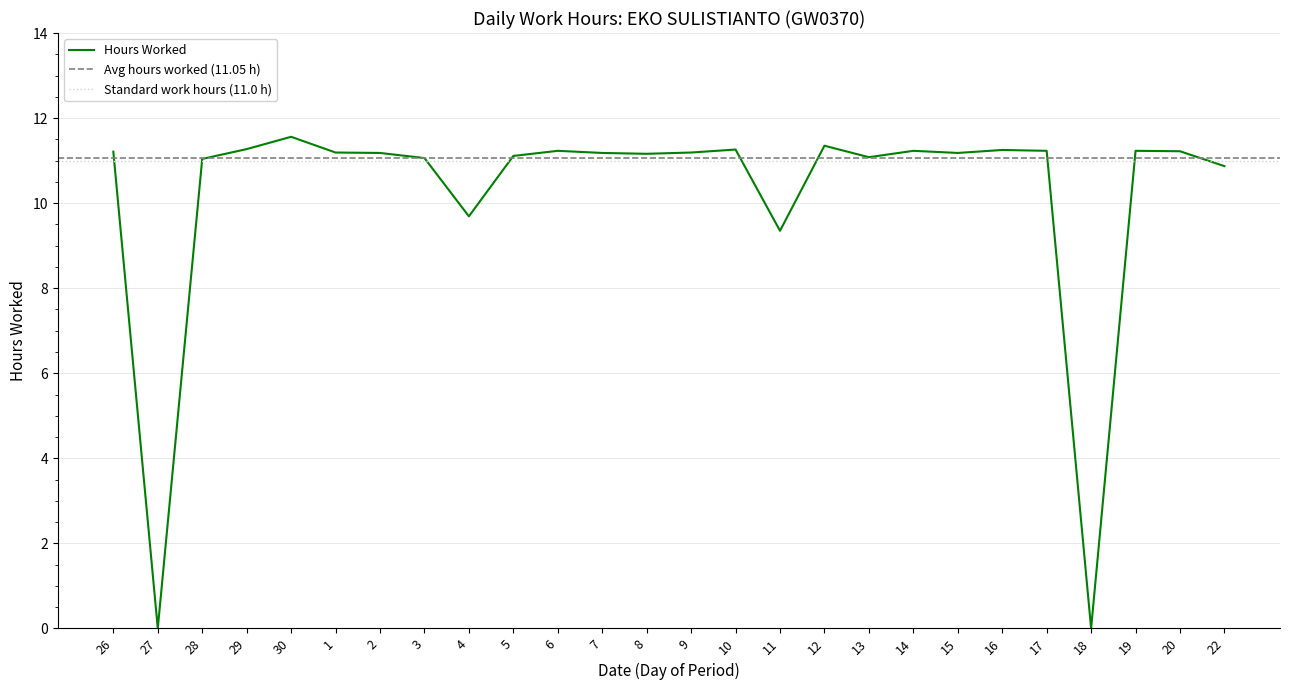

Rank the categories by value from highest to lowest.

30, 12, 29, 10, 16, 6, 14, 17, 19, 20, 26, 1, 9, 2, 7, 15, 8, 5, 13, 3, 28, 22, 4, 11, 27, 18